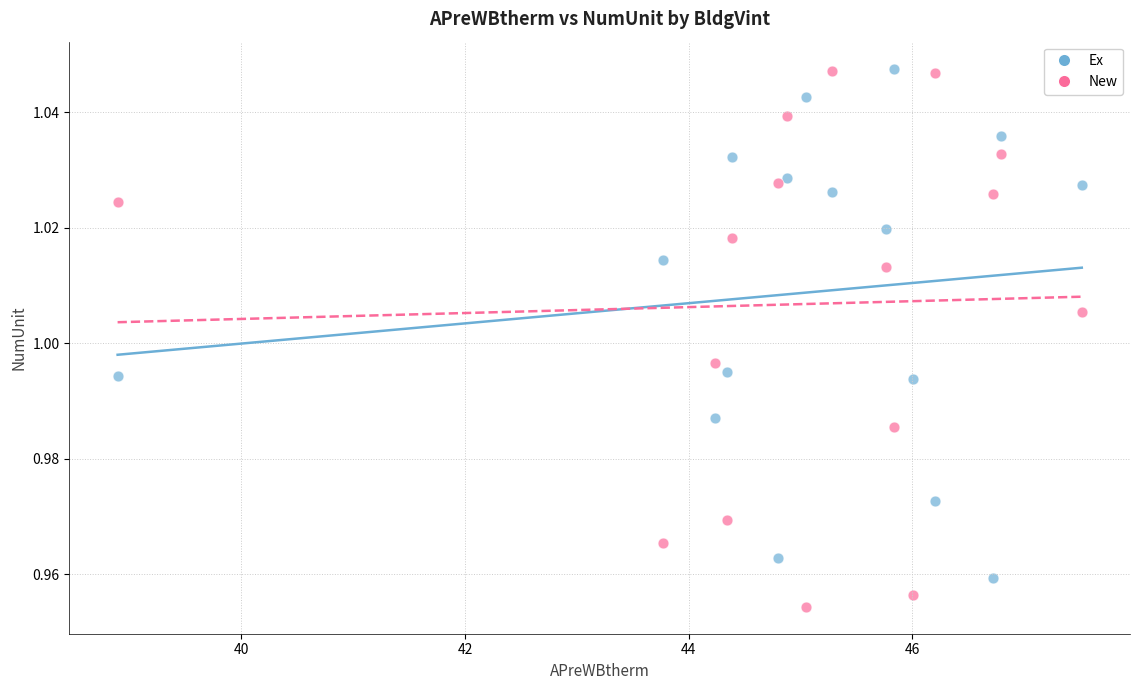

Which series has the largest Y range (max minus min)?

New